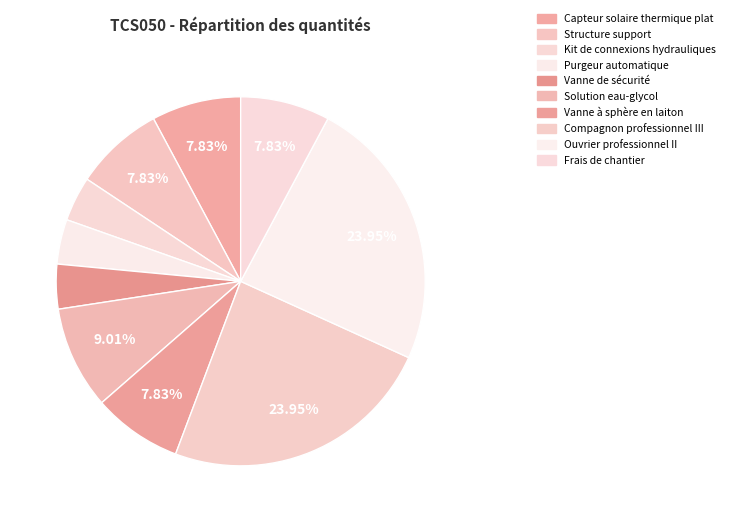

How many segments does this pie chart have?

10